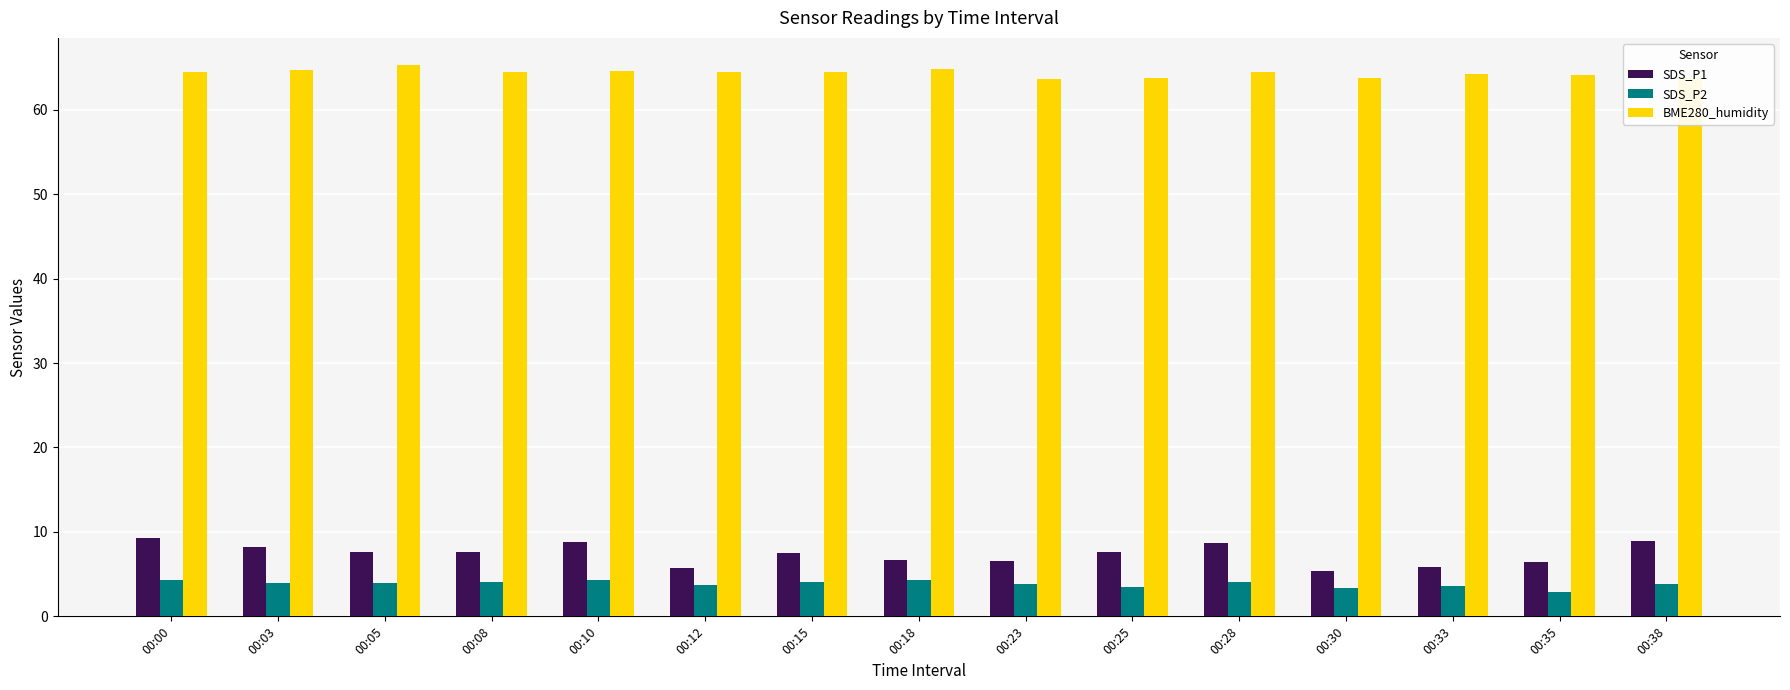

How many groups of bars are there?

15